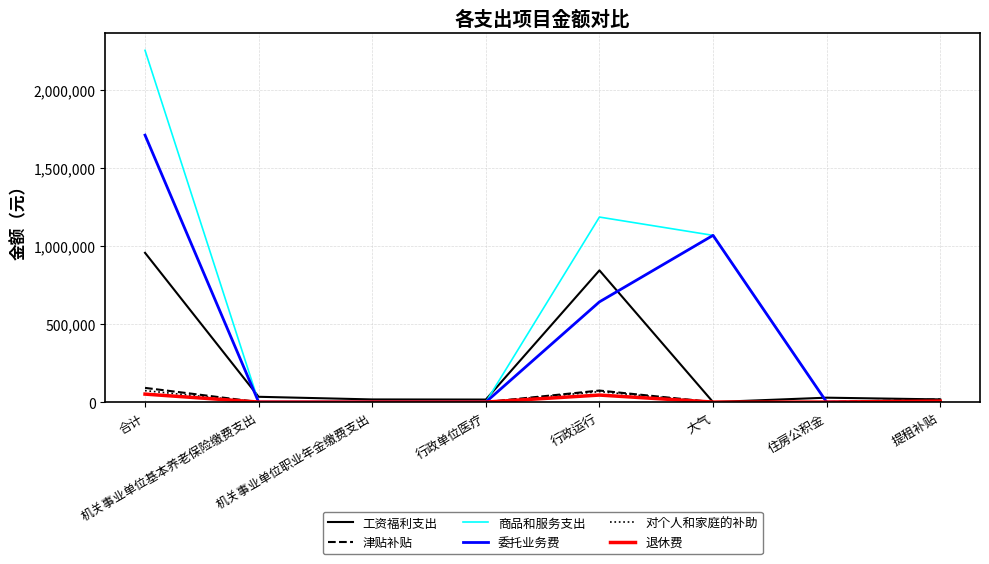

Which category has the highest value in the 委托业务费 series?

合计